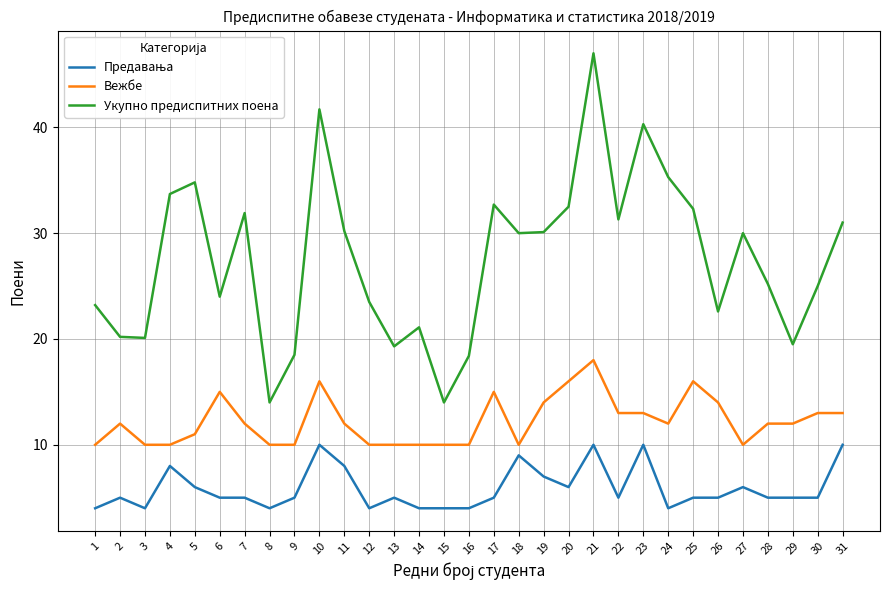

What is the spread (max minus min) of values at 1?

19.2